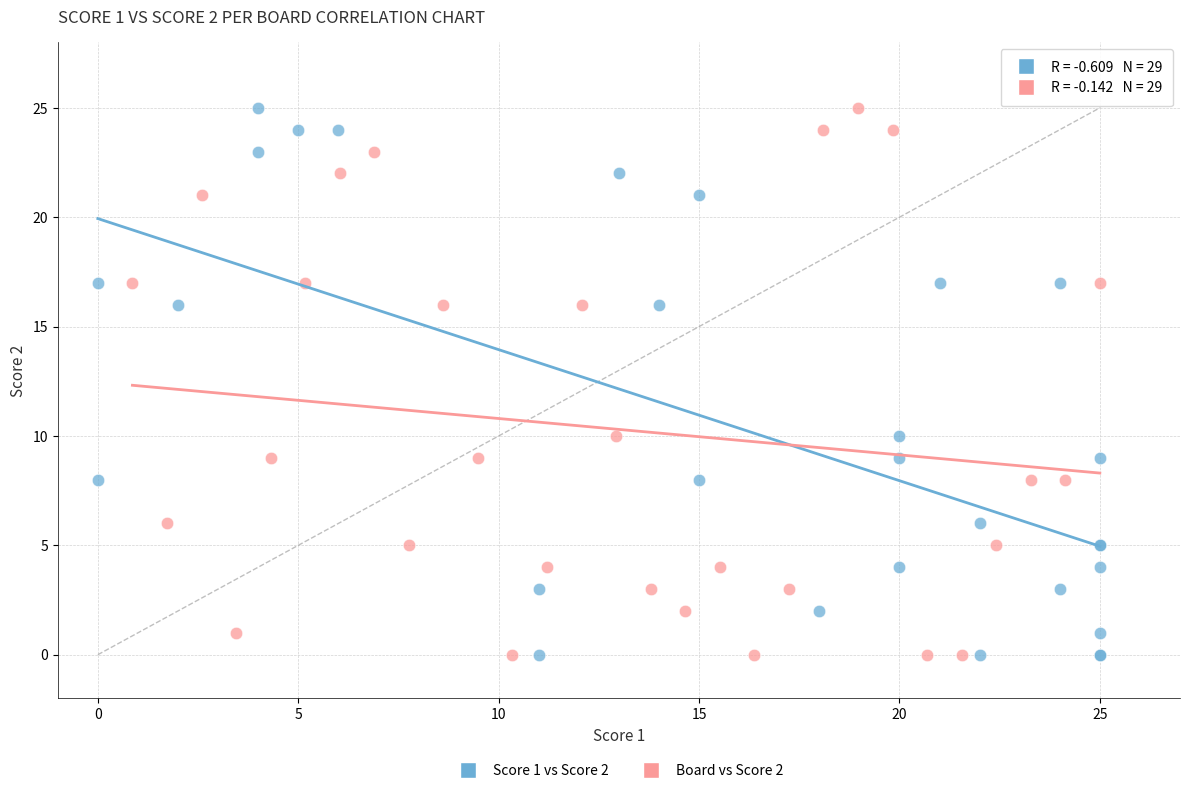

What are all the series names shown in the legend?

Score 1 vs Score 2, Board vs Score 2